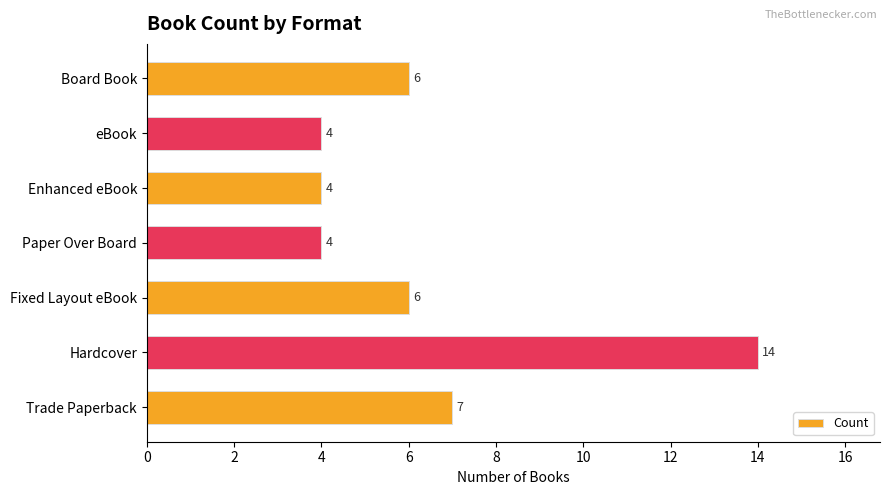

Are the bars horizontal?

Yes